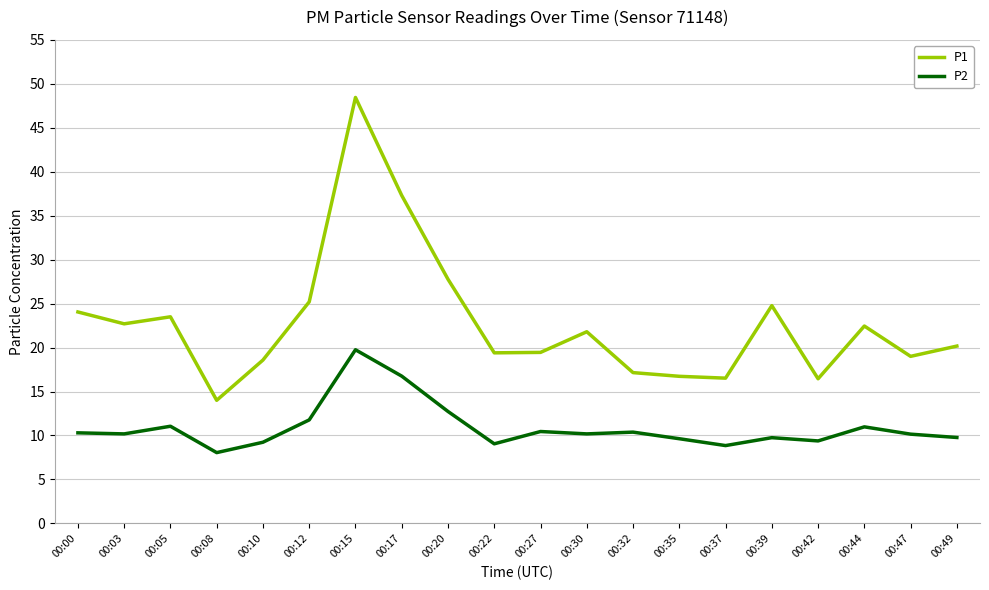

What is the difference between the P1 values at 00:10 and 00:42?

2.1